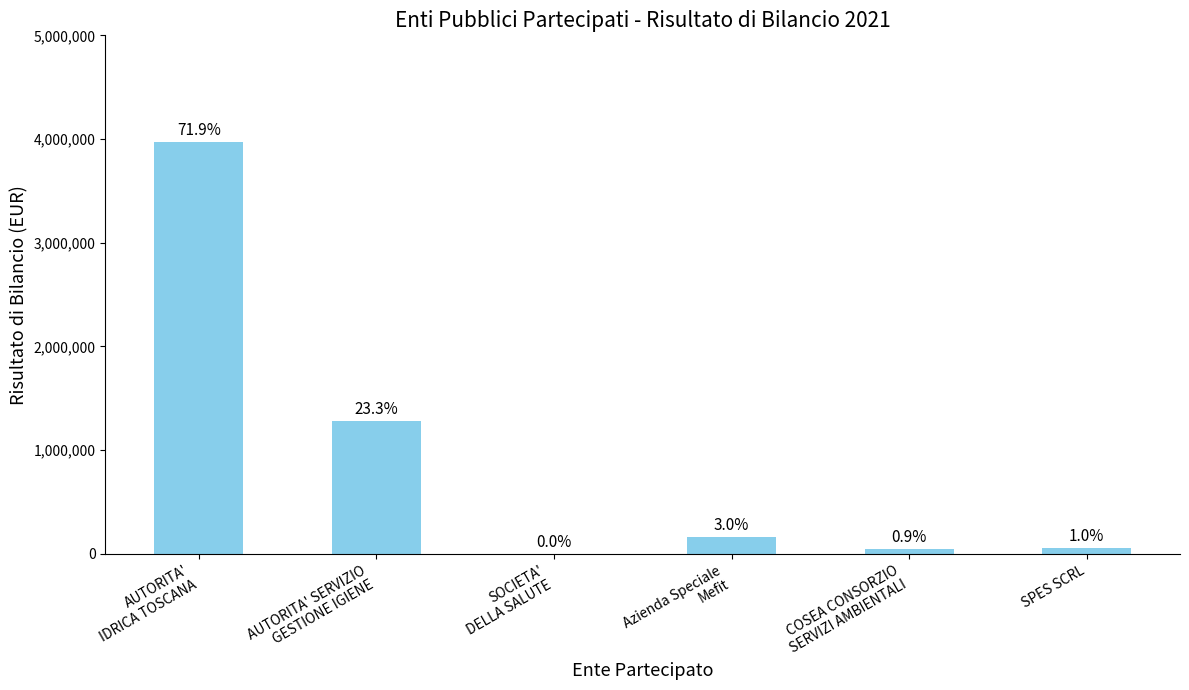

Reading left to right, extract all data points from this chart.

AUTORITA'
IDRICA TOSCANA=3968339.9	AUTORITA' SERVIZIO
GESTIONE IGIENE=1284285.2	SOCIETA'
DELLA SALUTE=907.9	Azienda Speciale
Mefit=163931.0	COSEA CONSORZIO
SERVIZI AMBIENTALI=46927.0	SPES SCRL=54635.8